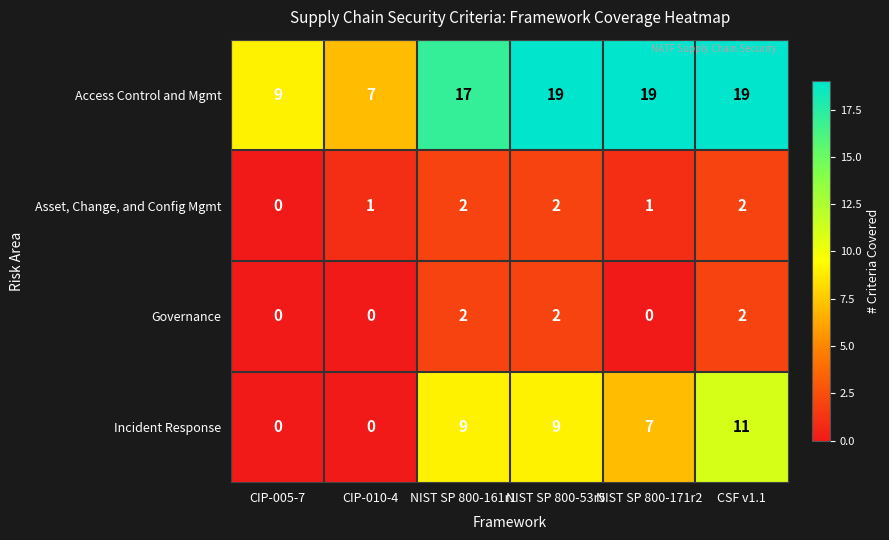

Count the number of data series in this chart.

4